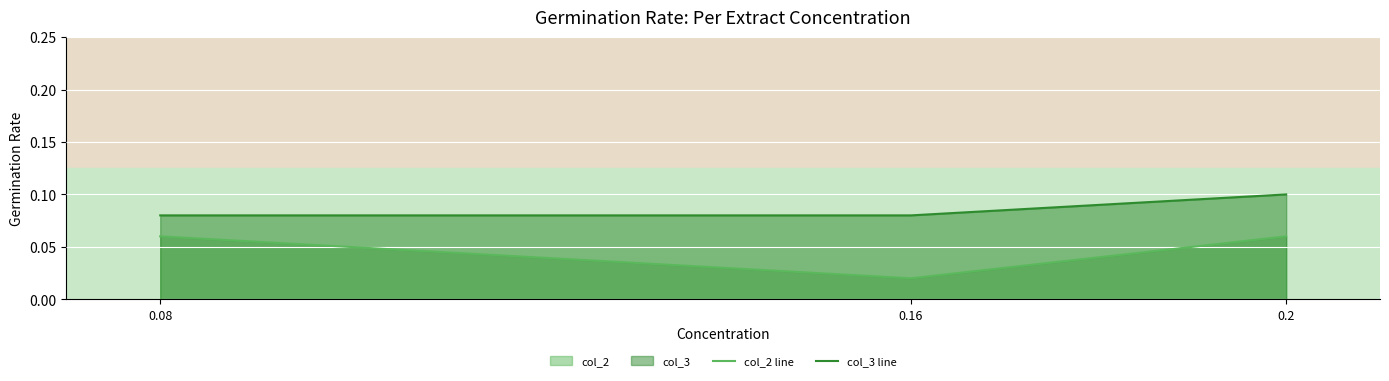

List the labels in order of col_2 line value, largest first.

0.08, 0.2, 0.16